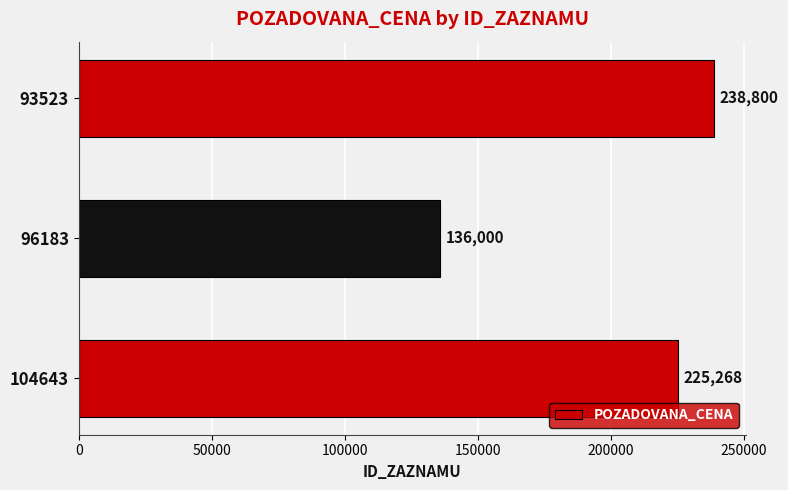

Which has a higher value, 96183 or 93523?

93523